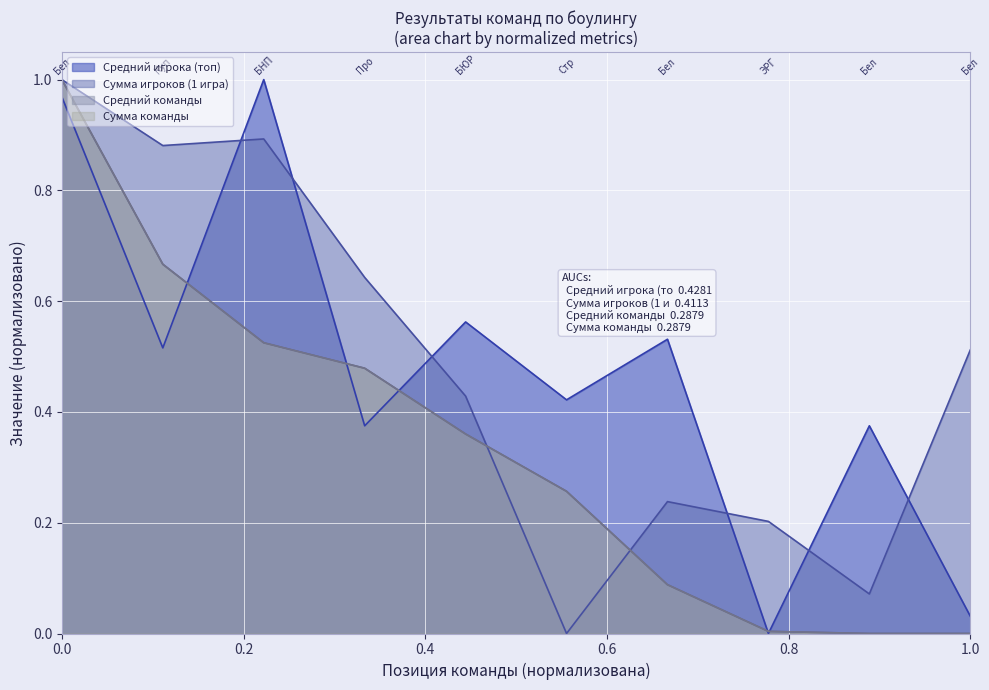

What is the value of the Сумма игроков (1 игра) point at the 10th from the left?

0.5